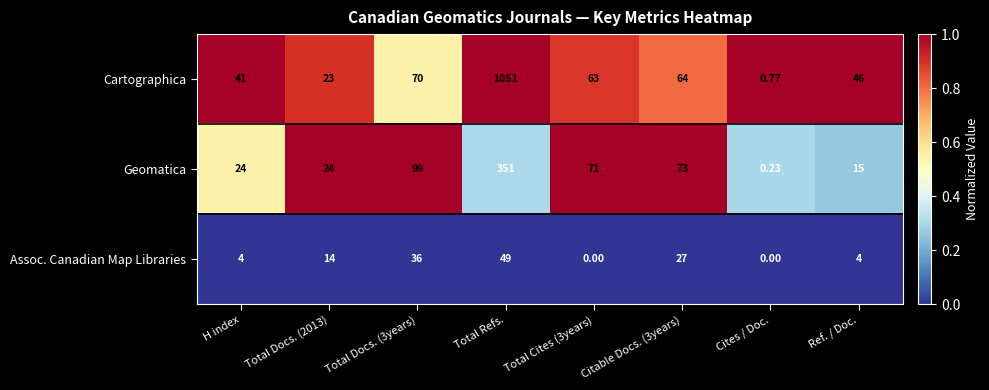

Which category has the lowest value in the Cartographica series?

Cites / Doc.